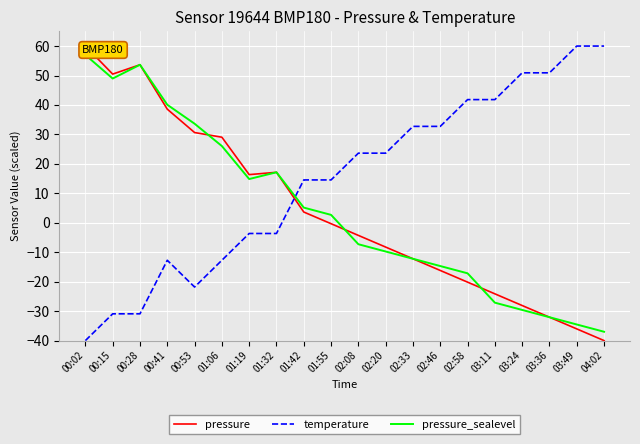

What is the highest value of the pressure_sealevel series?

57.0